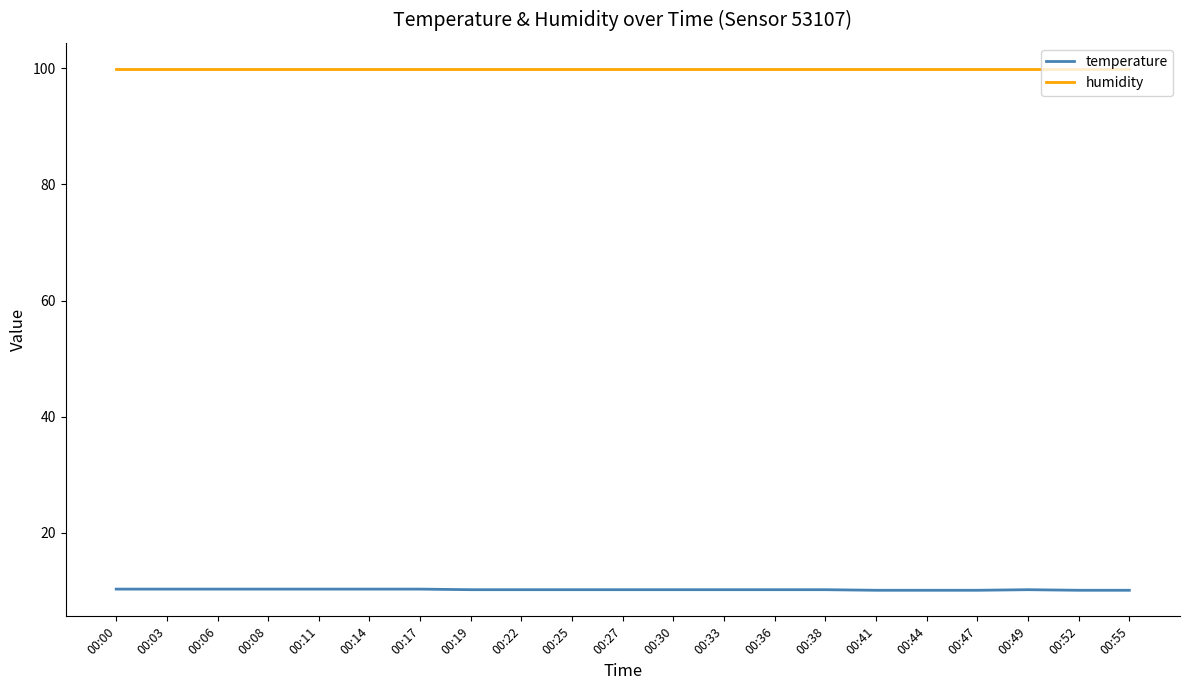

How many distinct data groups are displayed?

2